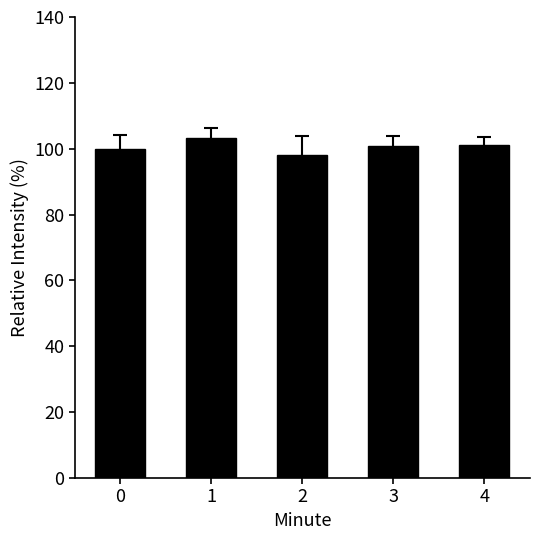

How many series are shown in this chart?

1